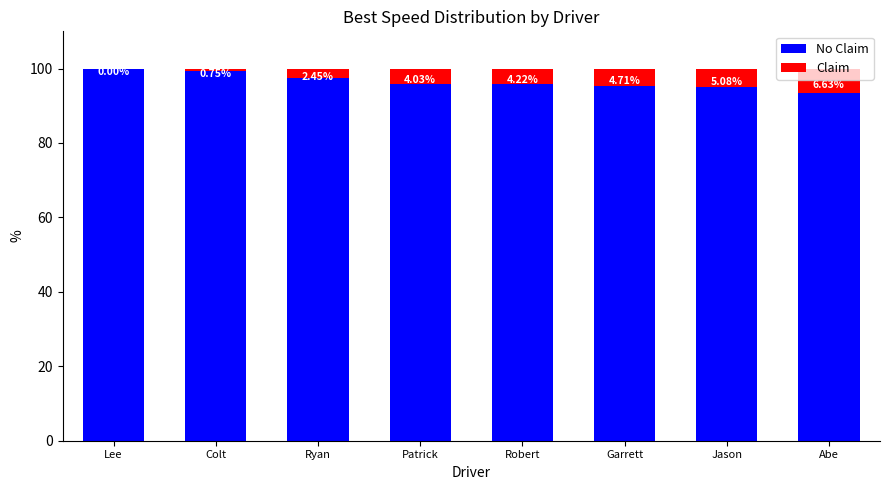

Does the chart contain stacked bars?

Yes